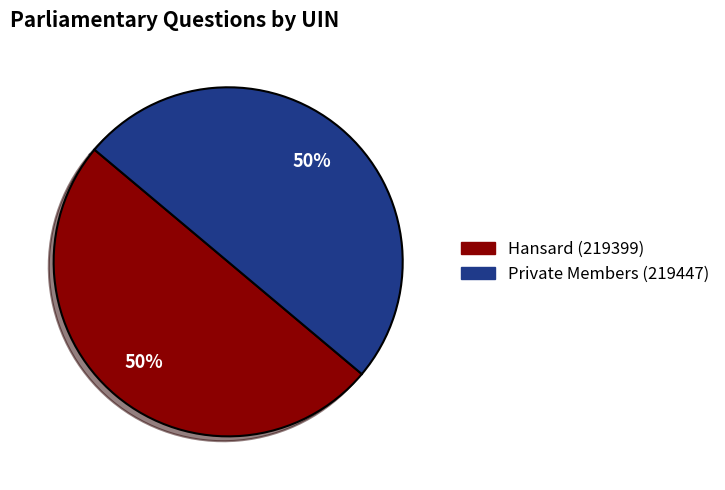

To the nearest percent, what is the combined percentage of Hansard (219399) and Private Members (219447)?

100%